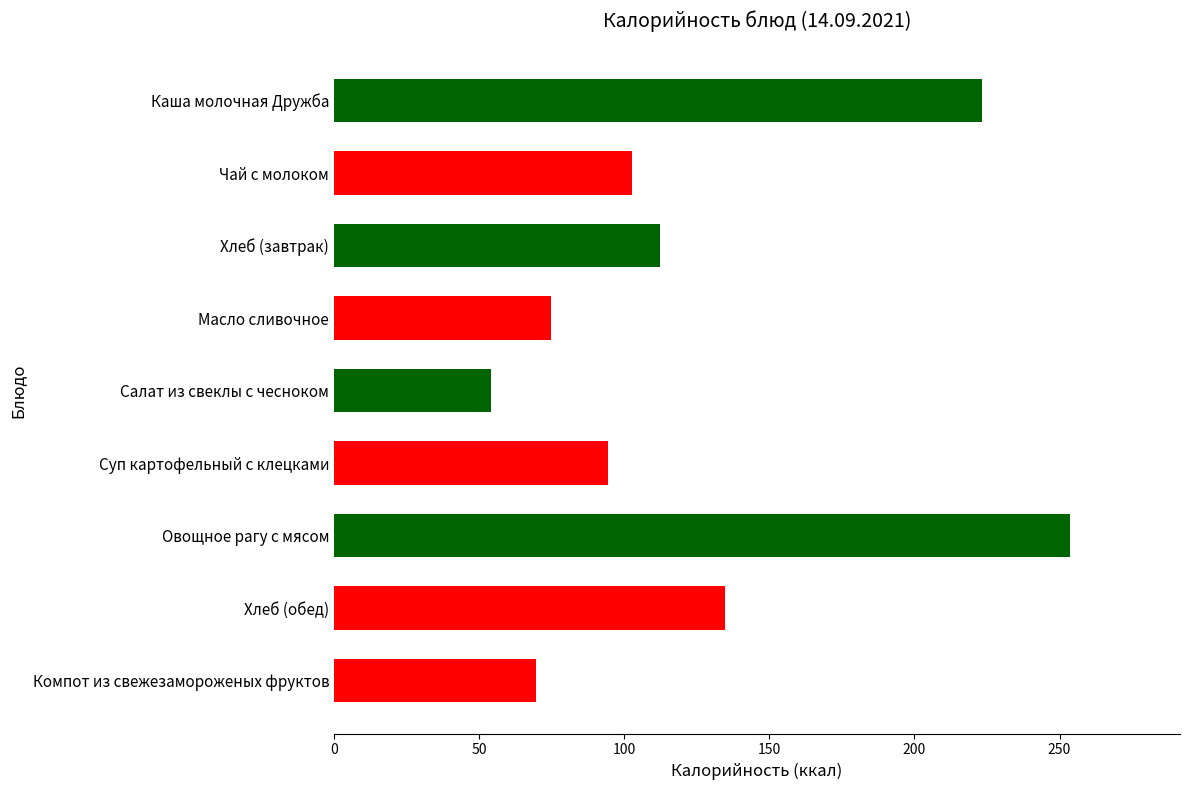

Reading bottom to top, what are all the values shown in this chart?

Компот из свежезамороженых фруктов=69.4	Хлеб (обед)=134.8	Овощное рагу с мясом=253.5	Суп картофельный с клецками=94.5	Салат из свеклы с чесноком=54.2	Масло сливочное=74.8	Хлеб (завтрак)=112.3	Чай с молоком=102.7	Каша молочная Дружба=223.2